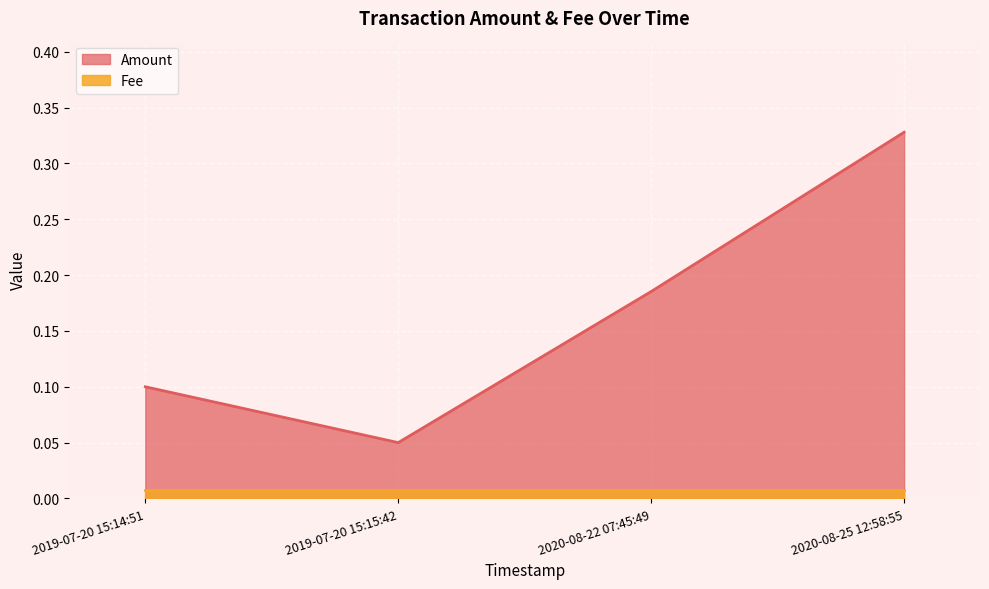

Between 2019-07-20 15:14:51 and 2019-07-20 15:15:42, which series saw the biggest shift?

Amount